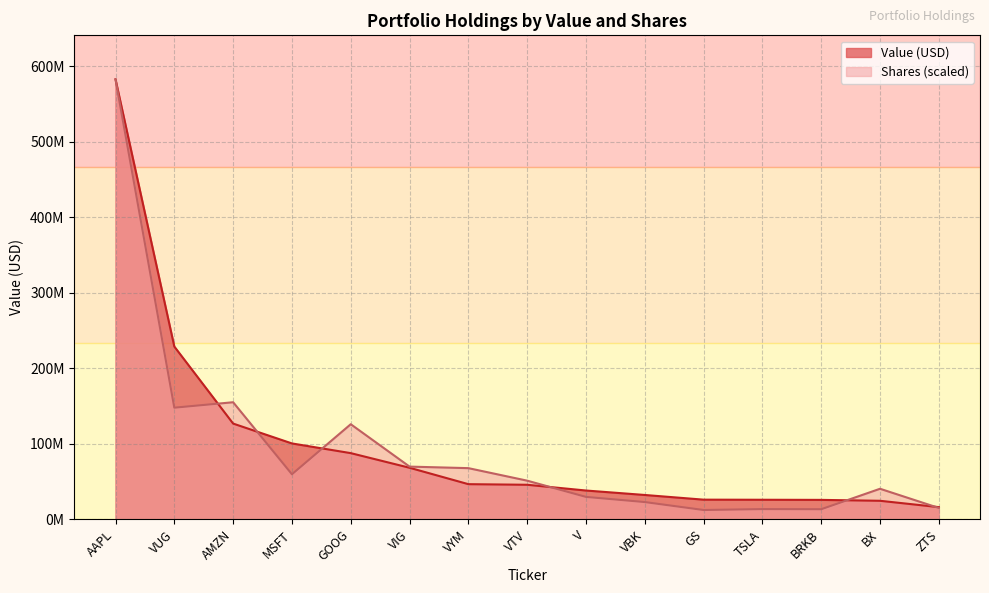

What are all the series names shown in the legend?

Value (USD), Shares (scaled)